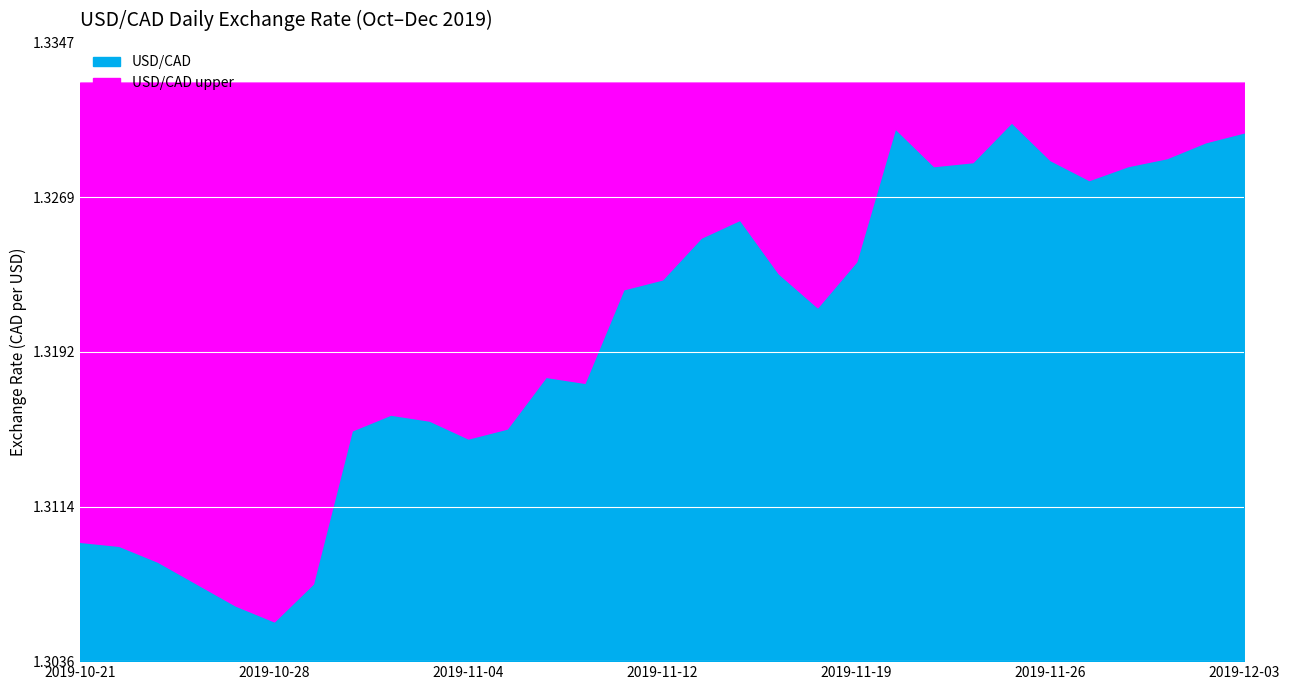

True or false: the data has more than 2 interior local peaks.

True